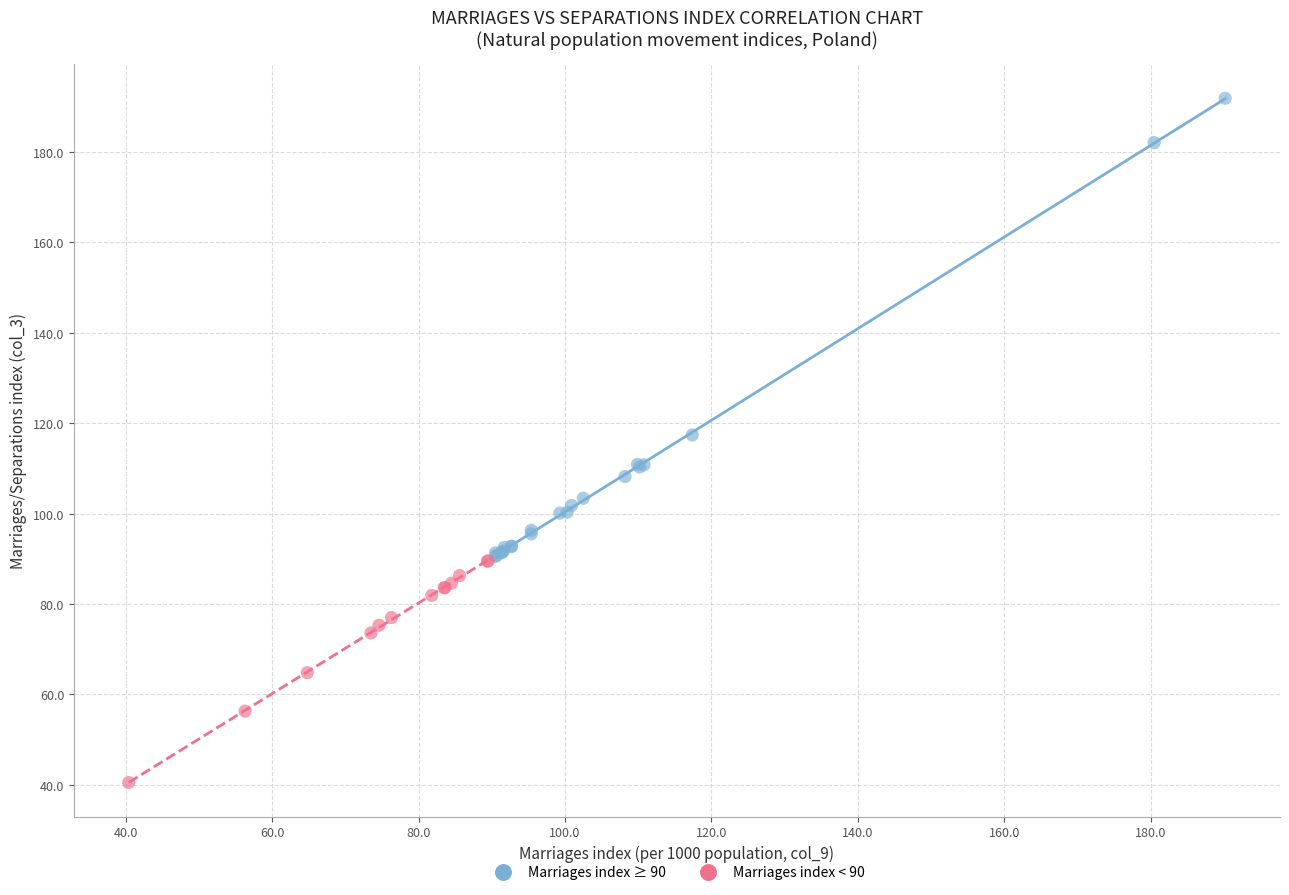

What are all the series names shown in the legend?

Marriages index ≥ 90, Marriages index < 90